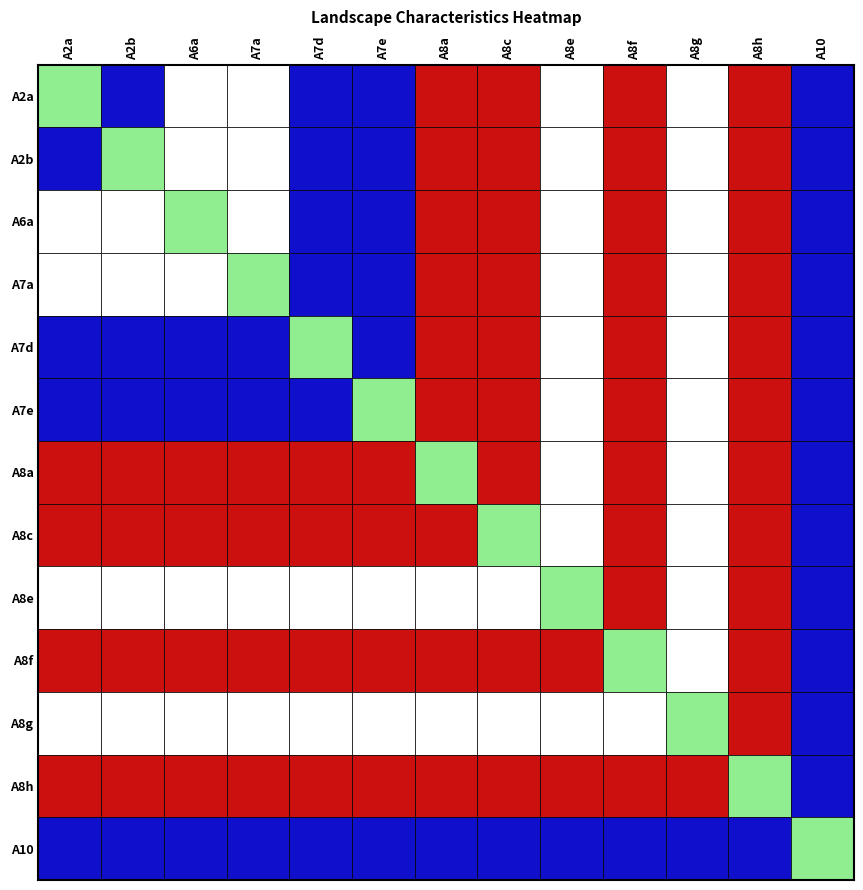

Reading left to right, what are all the values shown in this chart?

A2a: A2a=4.0	A2b=2.2	A6a=1.8	A7a=0.6	A7d=2.6	A7e=7.8	A8a=21.1	A8c=29.8	A8e=0.4	A8f=10.2	A8g=0.3	A8h=25.1	A10=2.3
A2b: A2a=2.2	A2b=4.0	A6a=1.8	A7a=0.6	A7d=2.6	A7e=7.8	A8a=21.1	A8c=29.8	A8e=0.4	A8f=10.2	A8g=0.3	A8h=25.1	A10=2.3
A6a: A2a=1.8	A2b=1.8	A6a=4.0	A7a=0.6	A7d=2.6	A7e=7.8	A8a=21.1	A8c=29.8	A8e=0.4	A8f=10.2	A8g=0.3	A8h=25.1	A10=2.3
A7a: A2a=0.6	A2b=0.6	A6a=0.6	A7a=4.0	A7d=2.6	A7e=7.8	A8a=21.1	A8c=29.8	A8e=0.4	A8f=10.2	A8g=0.3	A8h=25.1	A10=2.3
A7d: A2a=2.6	A2b=2.6	A6a=2.6	A7a=2.6	A7d=4.0	A7e=7.8	A8a=21.1	A8c=29.8	A8e=0.4	A8f=10.2	A8g=0.3	A8h=25.1	A10=2.3
A7e: A2a=7.8	A2b=7.8	A6a=7.8	A7a=7.8	A7d=7.8	A7e=4.0	A8a=21.1	A8c=29.8	A8e=0.4	A8f=10.2	A8g=0.3	A8h=25.1	A10=2.3
A8a: A2a=21.1	A2b=21.1	A6a=21.1	A7a=21.1	A7d=21.1	A7e=21.1	A8a=4.0	A8c=29.8	A8e=0.4	A8f=10.2	A8g=0.3	A8h=25.1	A10=2.3
A8c: A2a=29.8	A2b=29.8	A6a=29.8	A7a=29.8	A7d=29.8	A7e=29.8	A8a=29.8	A8c=4.0	A8e=0.4	A8f=10.2	A8g=0.3	A8h=25.1	A10=2.3
A8e: A2a=0.4	A2b=0.4	A6a=0.4	A7a=0.4	A7d=0.4	A7e=0.4	A8a=0.4	A8c=0.4	A8e=4.0	A8f=10.2	A8g=0.3	A8h=25.1	A10=2.3
A8f: A2a=10.2	A2b=10.2	A6a=10.2	A7a=10.2	A7d=10.2	A7e=10.2	A8a=10.2	A8c=10.2	A8e=10.2	A8f=4.0	A8g=0.3	A8h=25.1	A10=2.3
A8g: A2a=0.3	A2b=0.3	A6a=0.3	A7a=0.3	A7d=0.3	A7e=0.3	A8a=0.3	A8c=0.3	A8e=0.3	A8f=0.3	A8g=4.0	A8h=25.1	A10=2.3
A8h: A2a=25.1	A2b=25.1	A6a=25.1	A7a=25.1	A7d=25.1	A7e=25.1	A8a=25.1	A8c=25.1	A8e=25.1	A8f=25.1	A8g=25.1	A8h=4.0	A10=2.3
A10: A2a=2.3	A2b=2.3	A6a=2.3	A7a=2.3	A7d=2.3	A7e=2.3	A8a=2.3	A8c=2.3	A8e=2.3	A8f=2.3	A8g=2.3	A8h=2.3	A10=4.0